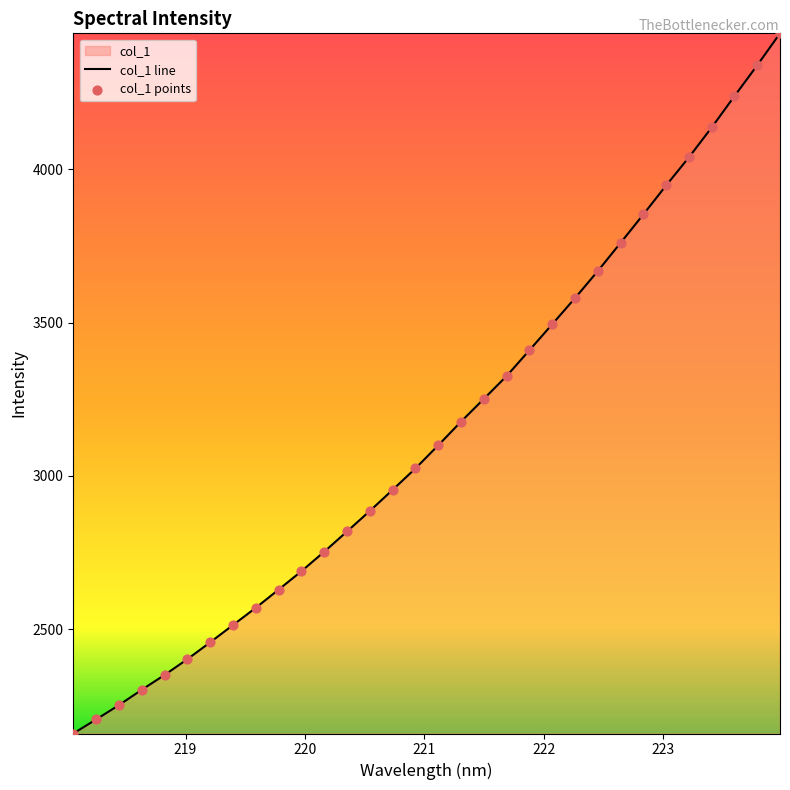

What is the maximum value shown in the chart?

4443.0